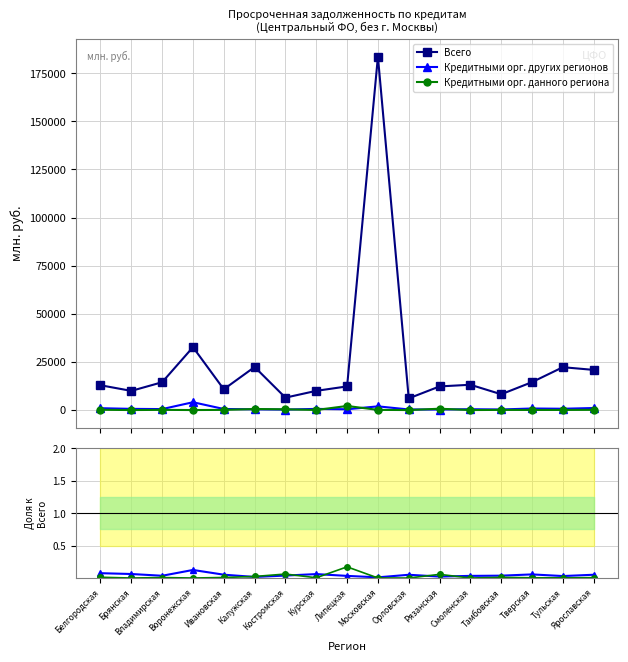

Which category has the highest value across all series?

Московская